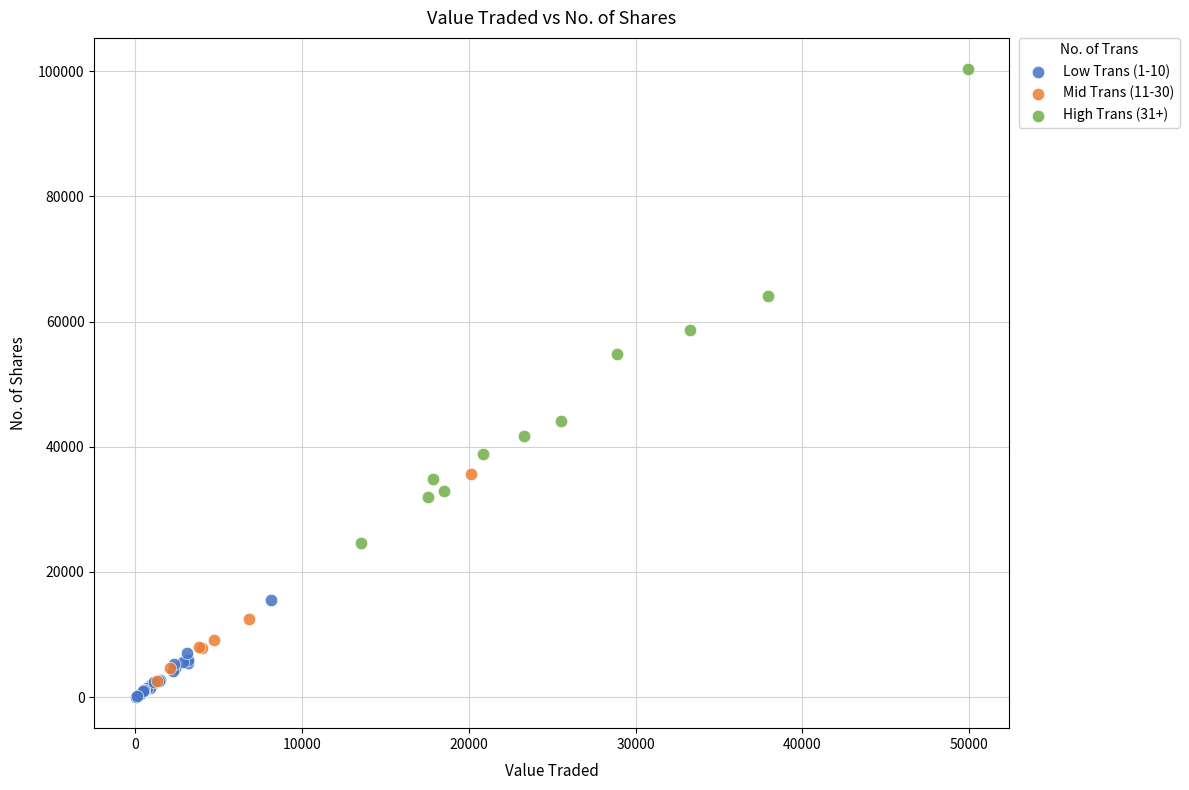

Which series has the widest spread of Y values?

High Trans (31+)